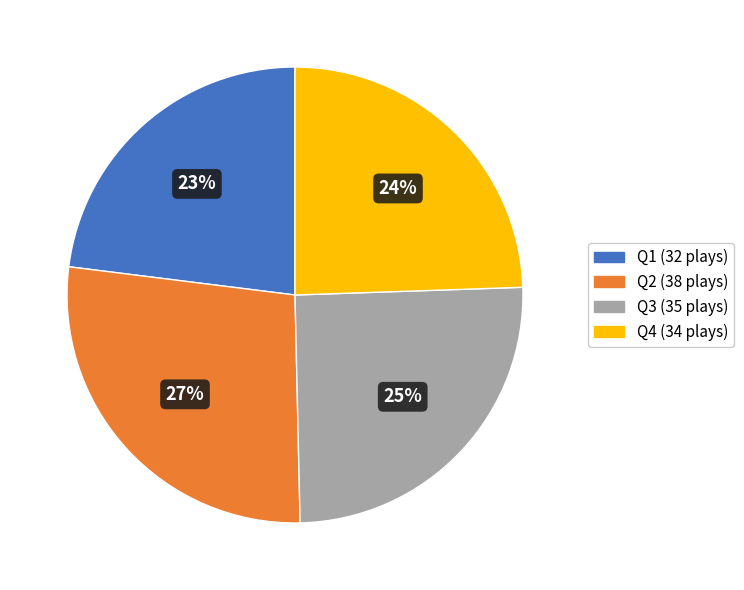

Between Q2 and Q3, which is larger?

Q2